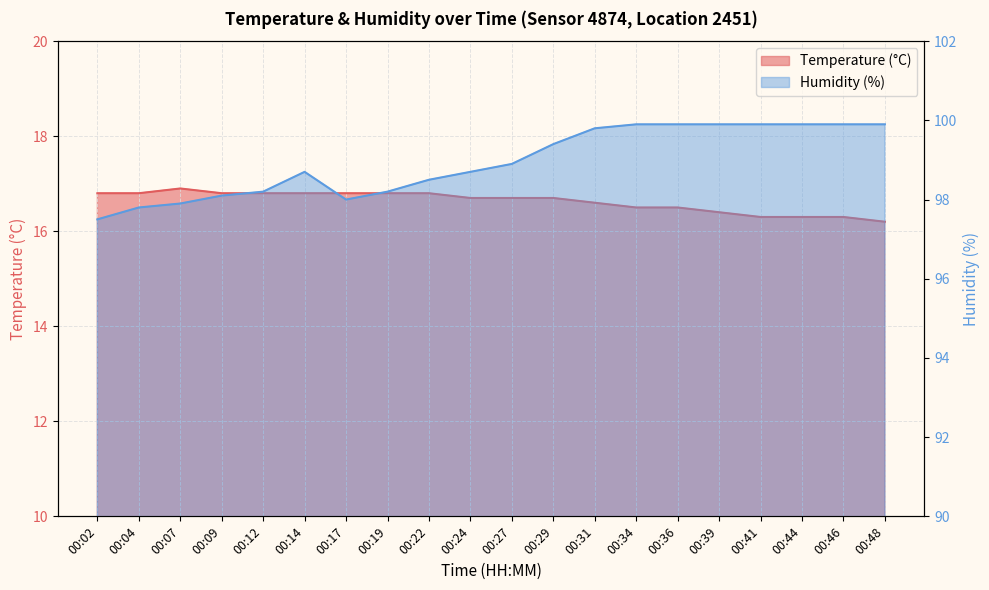

What is the sum of the Humidity (%) values at 00:27 and 00:04?

196.7